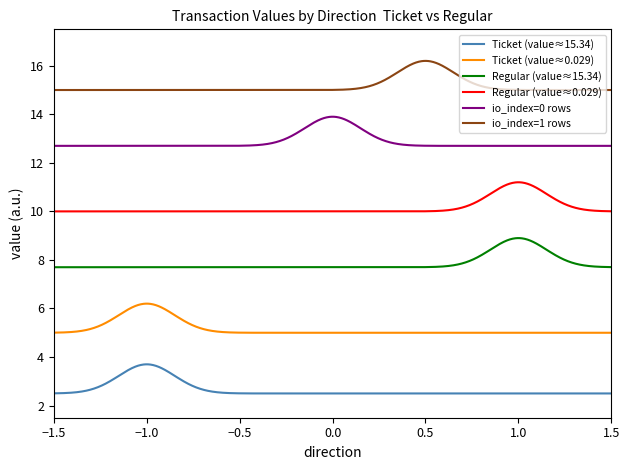

List the series in order of their overall mean, highest first.

io_index=1 rows, io_index=0 rows, Regular (value≈0.029), Regular (value≈15.34), Ticket (value≈0.029), Ticket (value≈15.34)